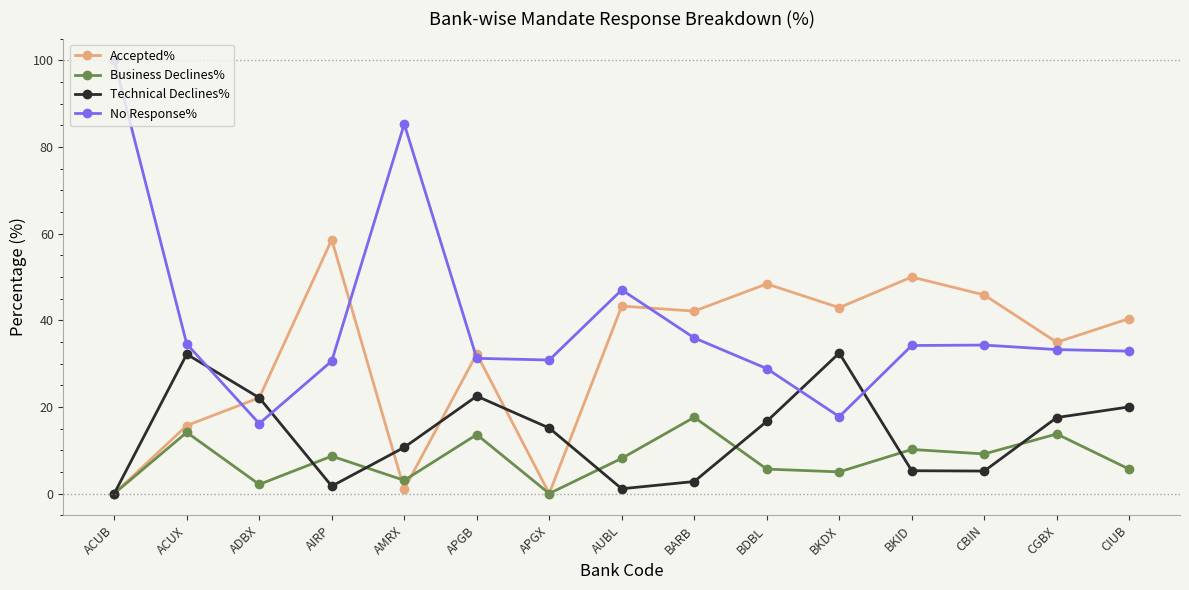

What is the label of the 9th point from the right?

APGX